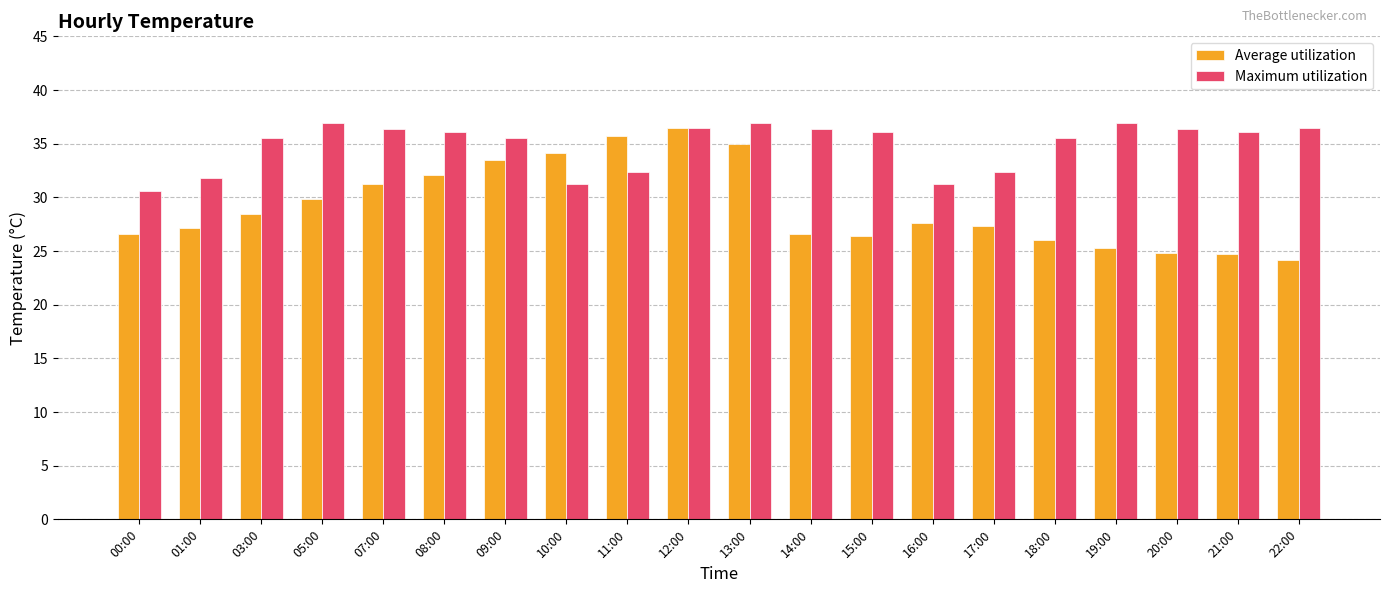

What is the approximate value of Maximum utilization at 22:00?

36.5